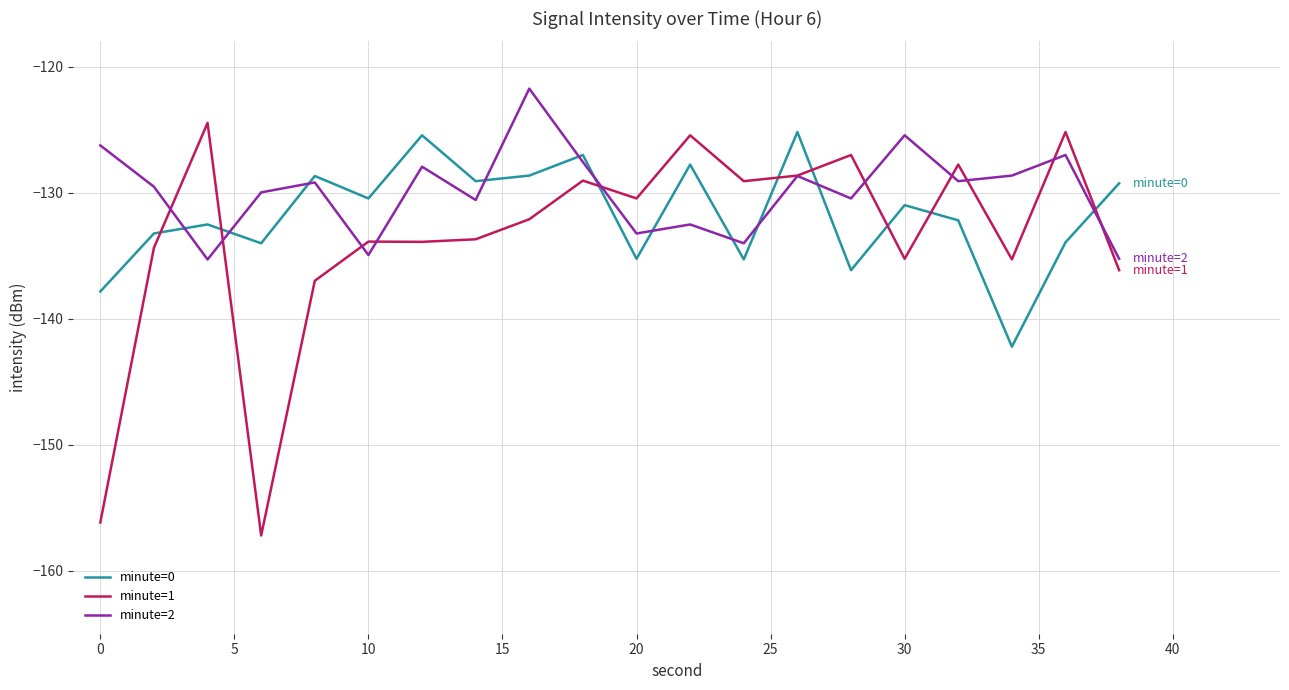

Which series has the largest total across all categories?

minute=2